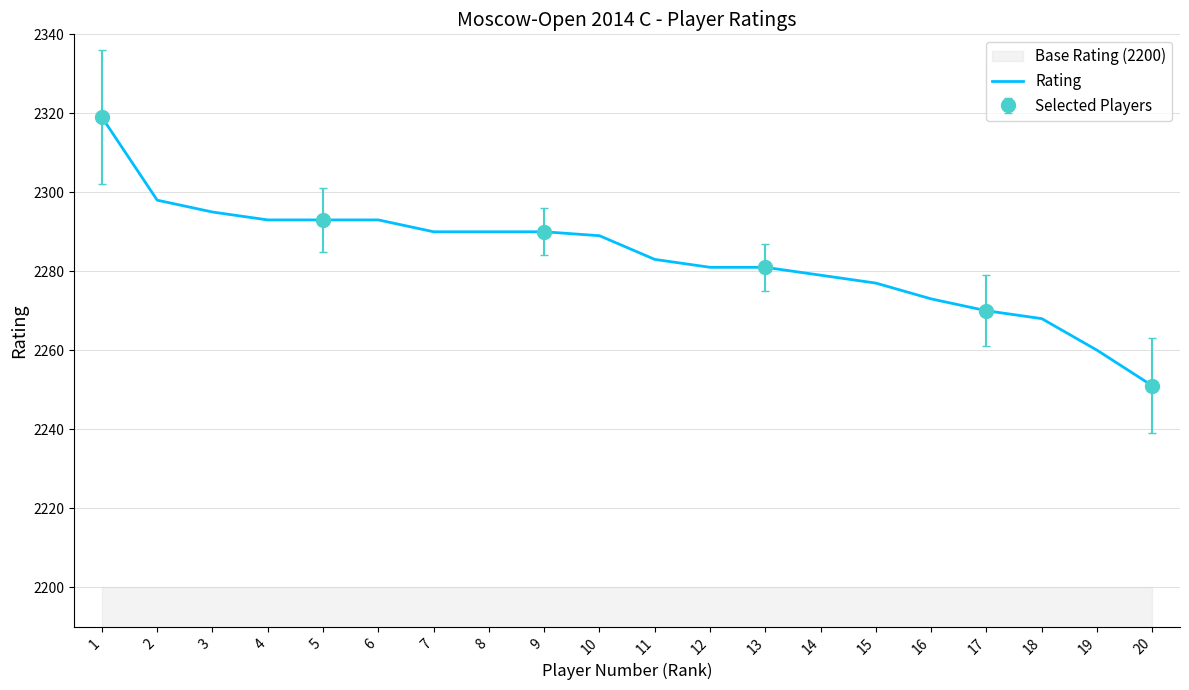

How many values exceed 2289?

9